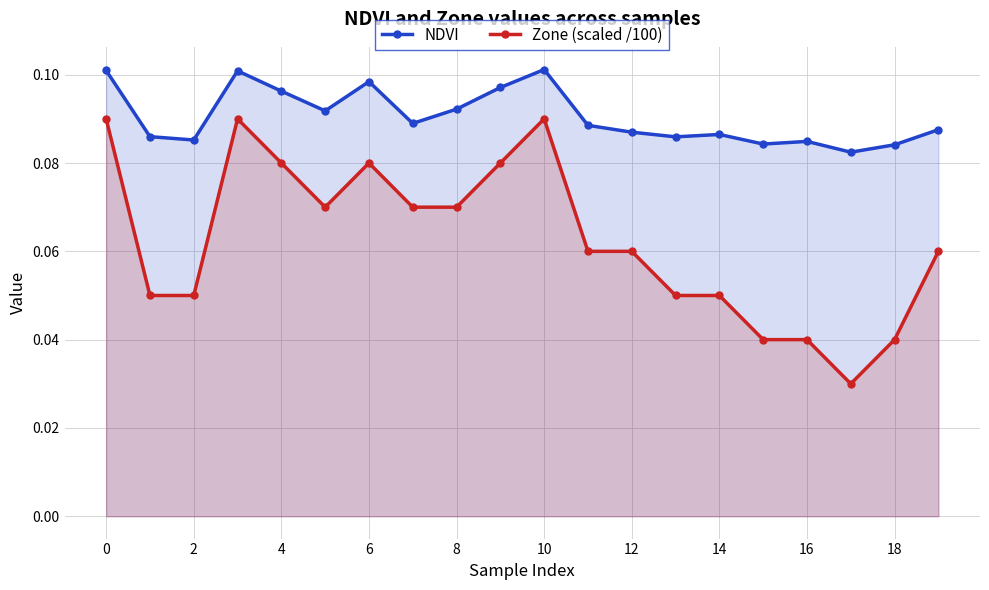

Reading left to right, what are all the values shown in this chart?

NDVI: 0.1	0.1	0.1	0.1	0.1	0.1	0.1	0.1	0.1	0.1	0.1	0.1	0.1	0.1	0.1	0.1	0.1	0.1	0.1	0.1
Zone (scaled /100): 0.1	0.1	0.1	0.1	0.1	0.1	0.1	0.1	0.1	0.1	0.1	0.1	0.1	0.1	0.1	0.0	0.0	0.0	0.0	0.1